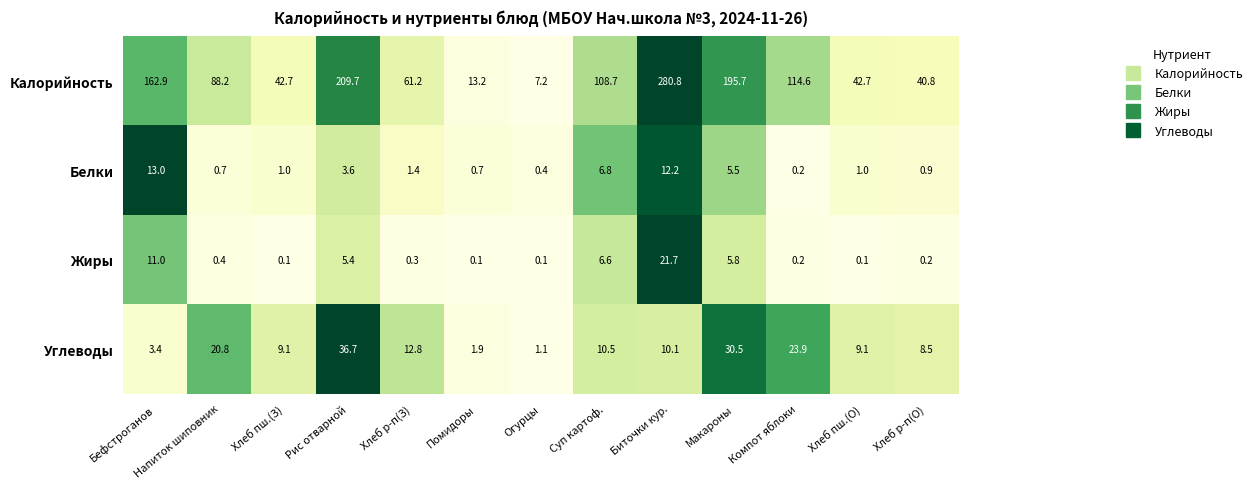

At which category does the chart reach its peak across all series?

Биточки кур.